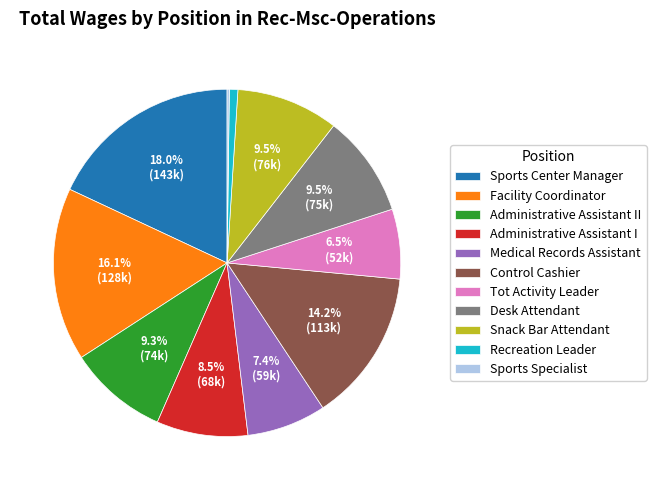

What is the largest slice in the pie chart?

Sports Center Manager